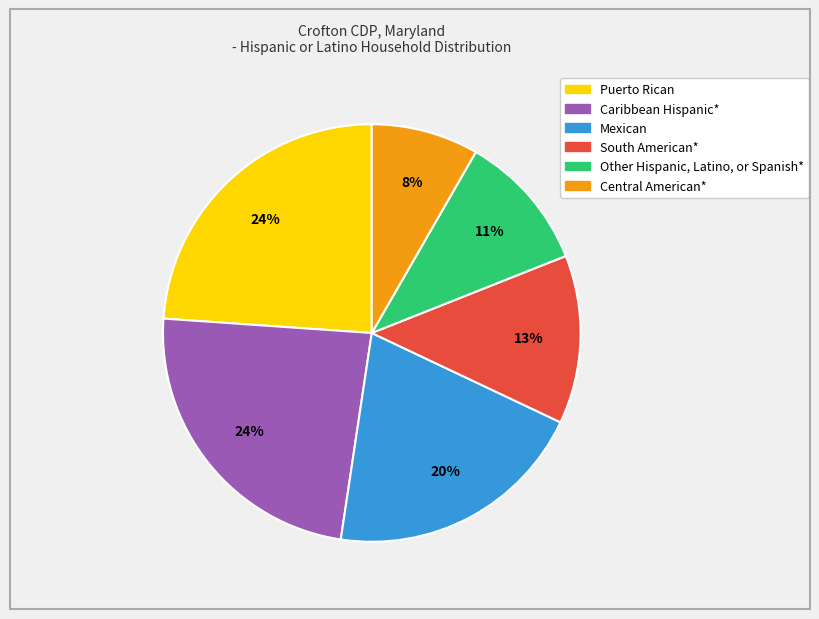

What is the smallest slice in the pie chart?

Central American*